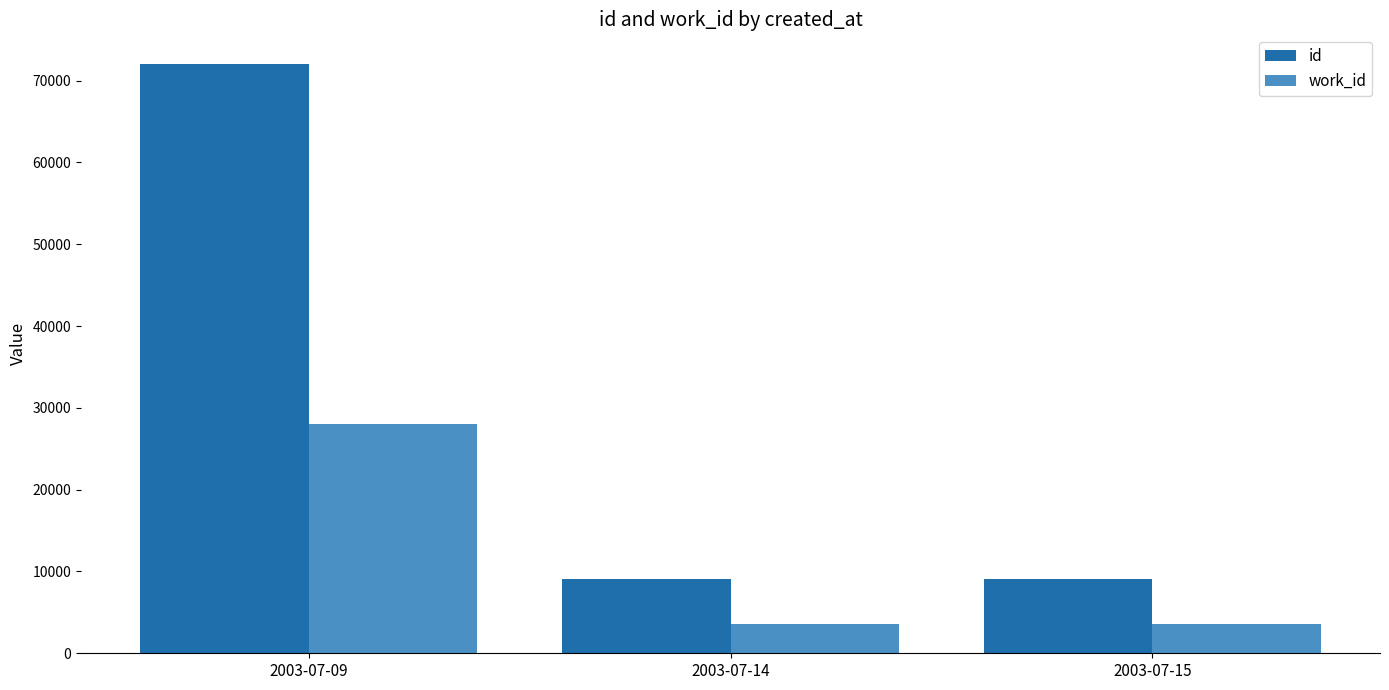

What is the sum of the work_id values at 2003-07-15 and 2003-07-14?

7045